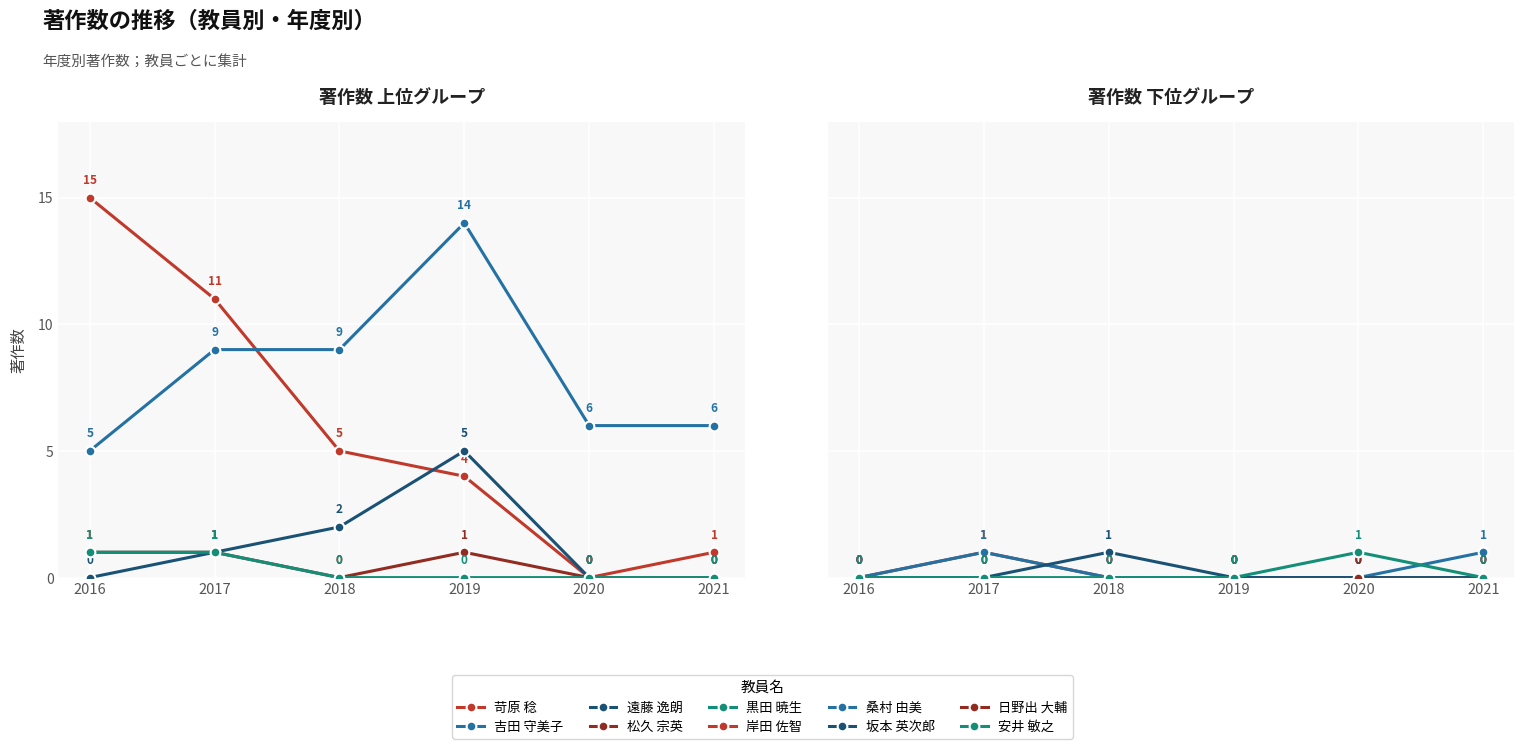

Reading left to right, what are all the values shown in this chart?

著作2016: 苛原 稔=15	遠藤 逸朗=0	岸田 佐智=0	黒田 暁生=1	桑村 由美=0	坂本 英次郎=0	日野出 大輔=0	松久 宗英=1	安井 敏之=0	吉田 守美子=5
著作2017: 苛原 稔=11	遠藤 逸朗=1	岸田 佐智=1	黒田 暁生=1	桑村 由美=1	坂本 英次郎=0	日野出 大輔=0	松久 宗英=1	安井 敏之=0	吉田 守美子=9
著作2018: 苛原 稔=5	遠藤 逸朗=2	岸田 佐智=0	黒田 暁生=0	桑村 由美=0	坂本 英次郎=1	日野出 大輔=0	松久 宗英=0	安井 敏之=0	吉田 守美子=9
著作2019: 苛原 稔=4	遠藤 逸朗=5	岸田 佐智=0	黒田 暁生=0	桑村 由美=0	坂本 英次郎=0	日野出 大輔=0	松久 宗英=1	安井 敏之=0	吉田 守美子=14
著作2020: 苛原 稔=0	遠藤 逸朗=0	岸田 佐智=0	黒田 暁生=0	桑村 由美=0	坂本 英次郎=0	日野出 大輔=0	松久 宗英=0	安井 敏之=1	吉田 守美子=6
著作2021: 苛原 稔=1	遠藤 逸朗=0	岸田 佐智=0	黒田 暁生=0	桑村 由美=1	坂本 英次郎=0	日野出 大輔=0	松久 宗英=0	安井 敏之=0	吉田 守美子=6